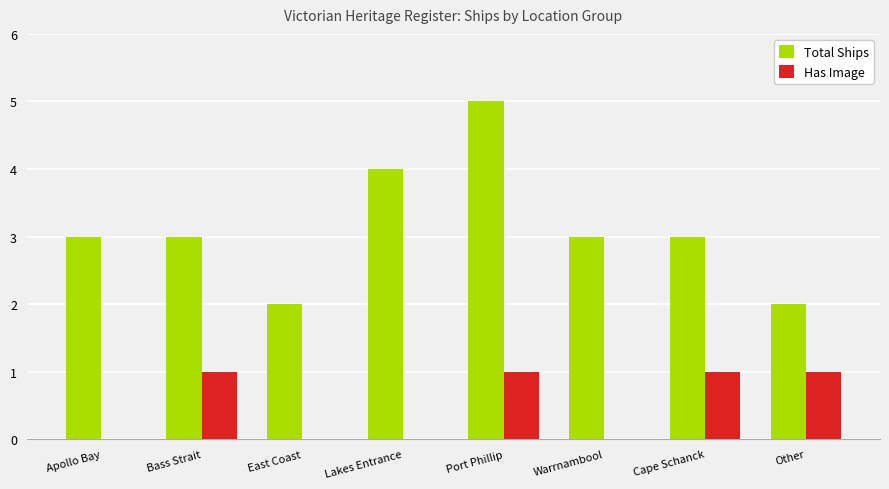

At which category is the sum across all series the highest?

Port Phillip